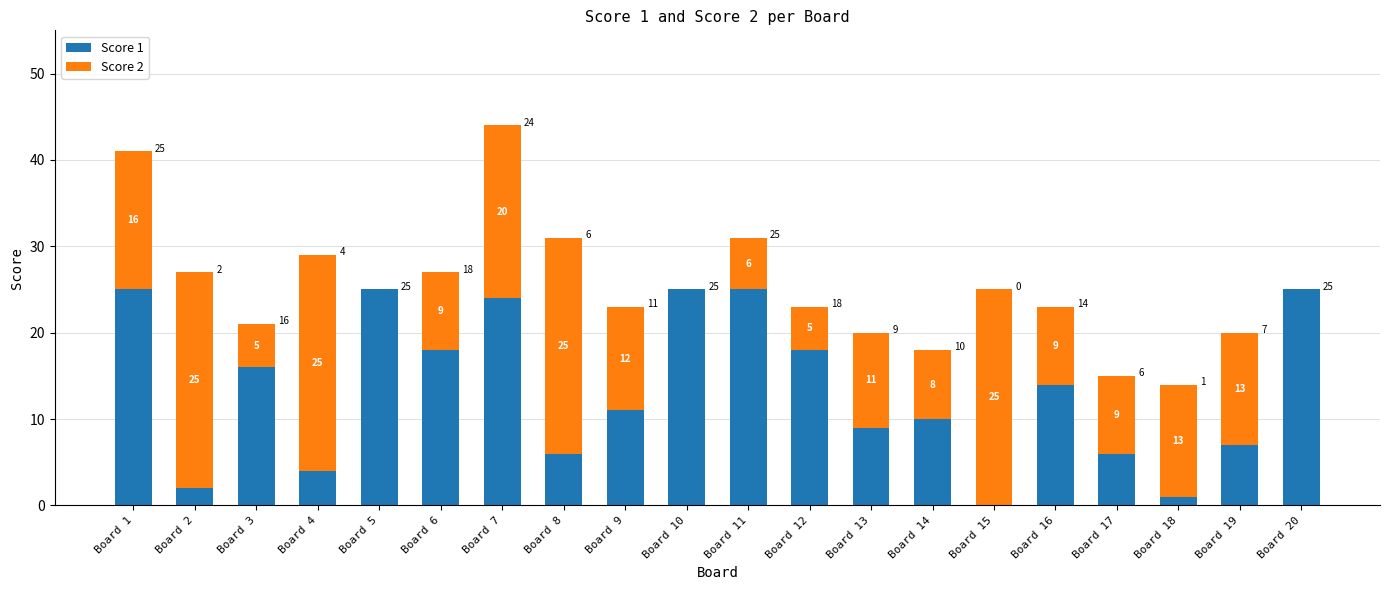

What is the sum of the Score 1 values at Board 20 and Board 2?

27